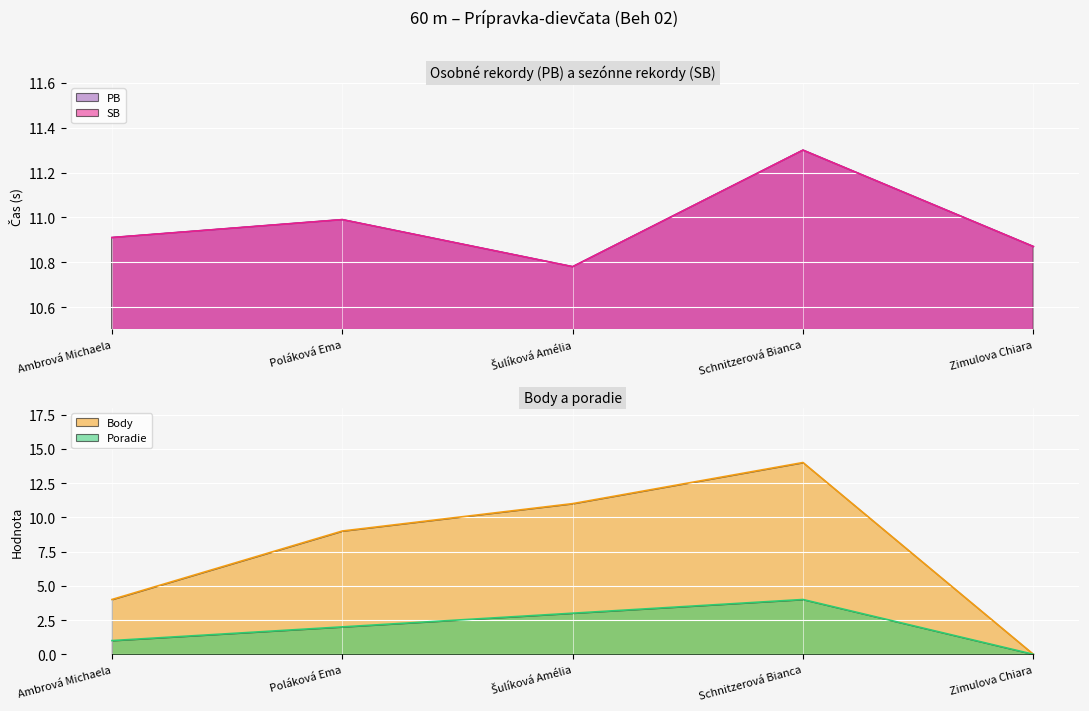

Where is the first local maximum for Poradie?

Schnitzerová Bianca